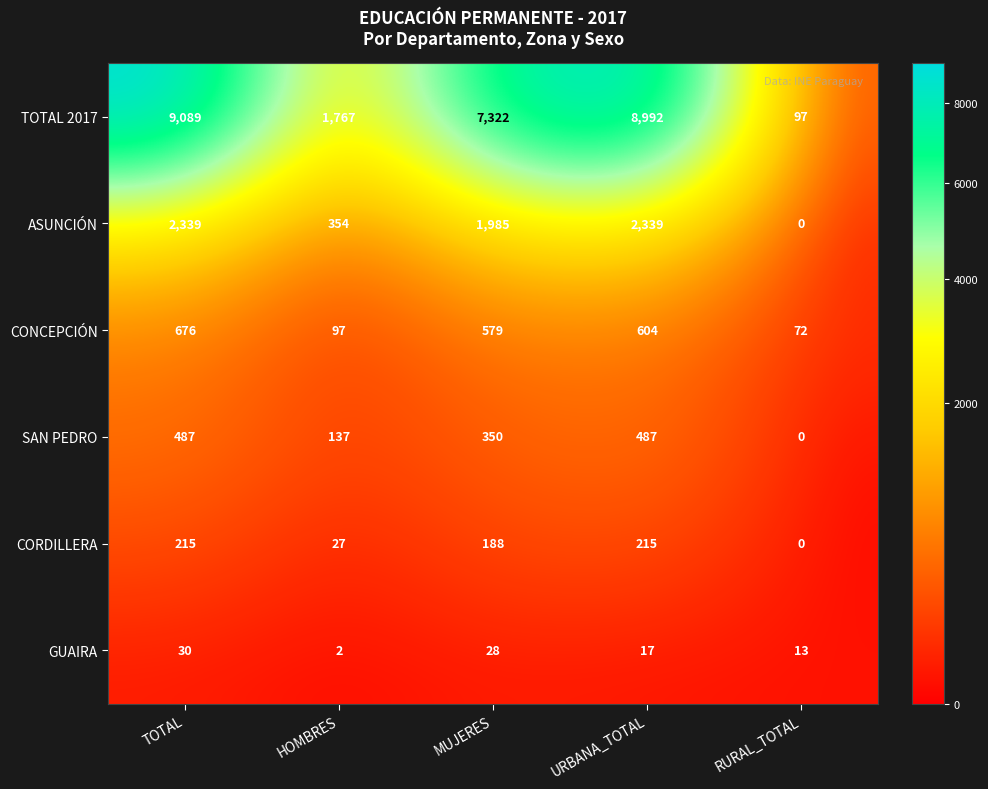

At TOTAL, list the series in order from smallest to largest.

GUAIRA, CORDILLERA, SAN PEDRO, CONCEPCIÓN, ASUNCIÓN, TOTAL 2017